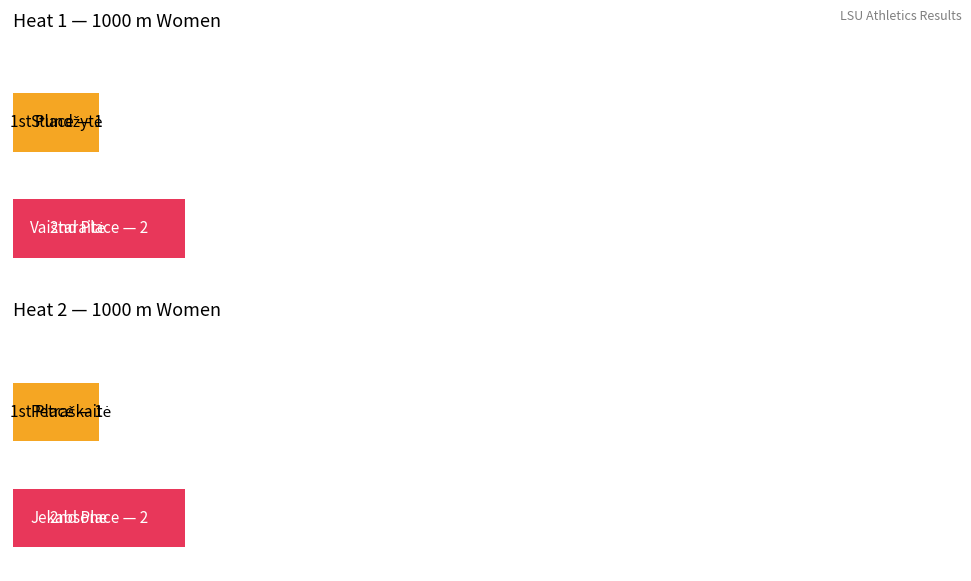

True or false: the data shows 3 at Vaištaraitė.

False